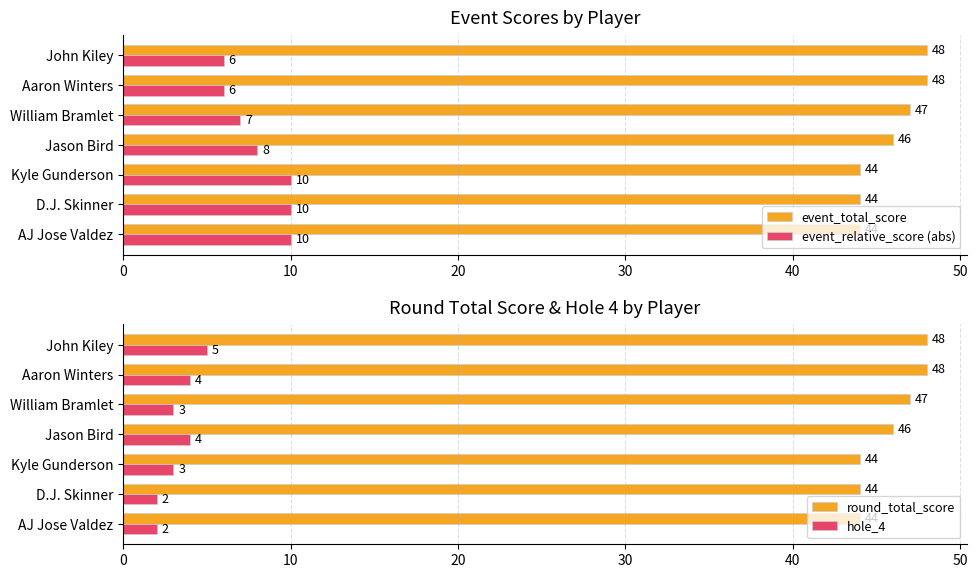

What is the approximate value of round_total_score at John Kiley?

48